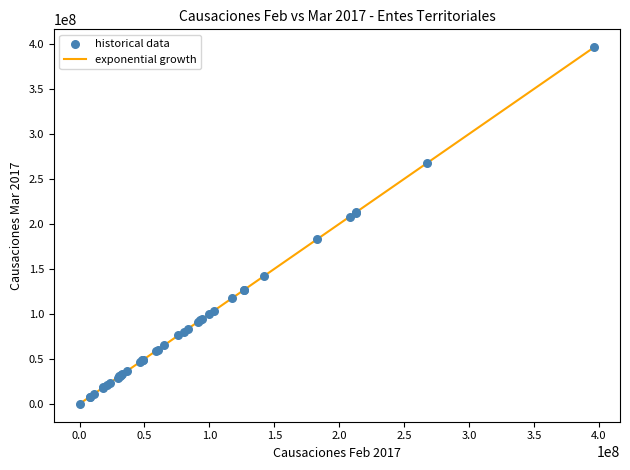

What Y value in the scatter plot is closest to 198196863?

207954498